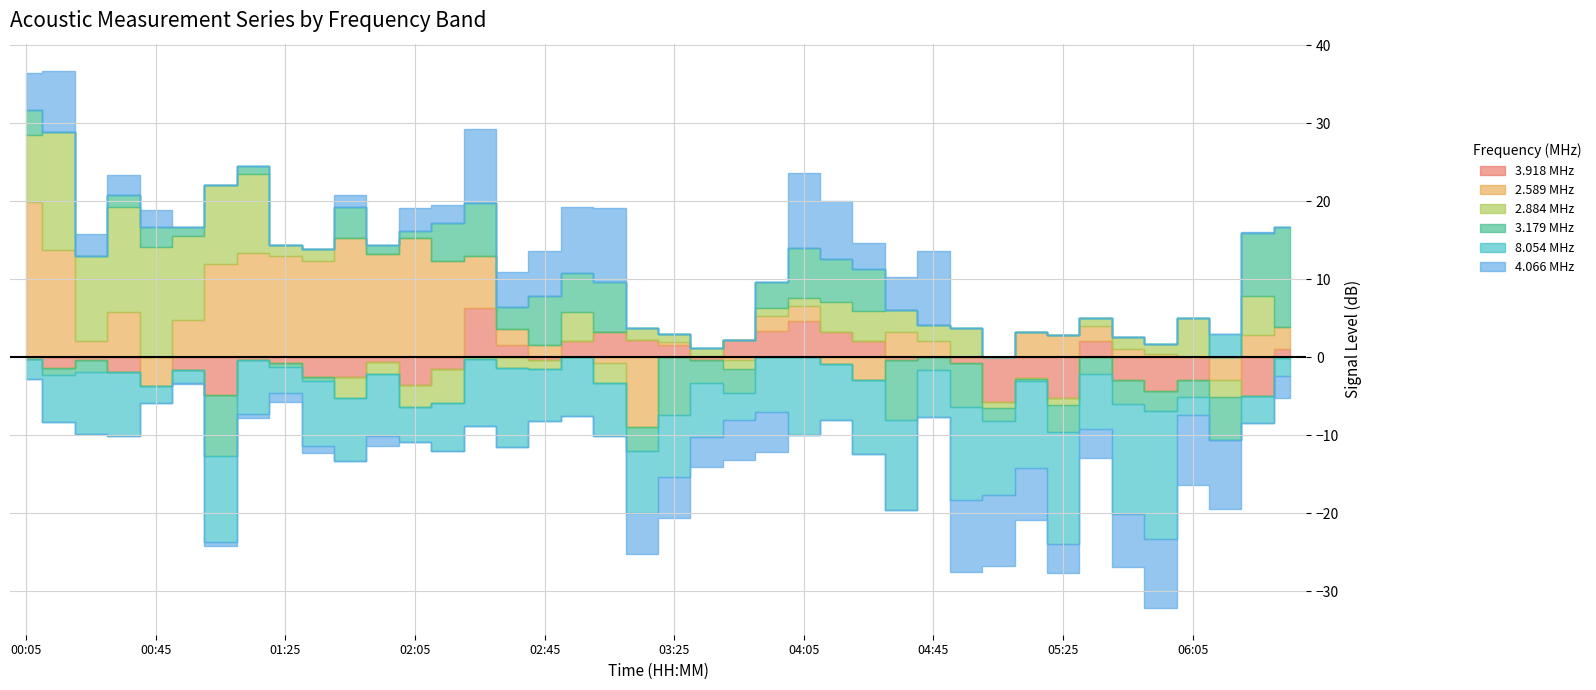

How many series are shown in this chart?

6